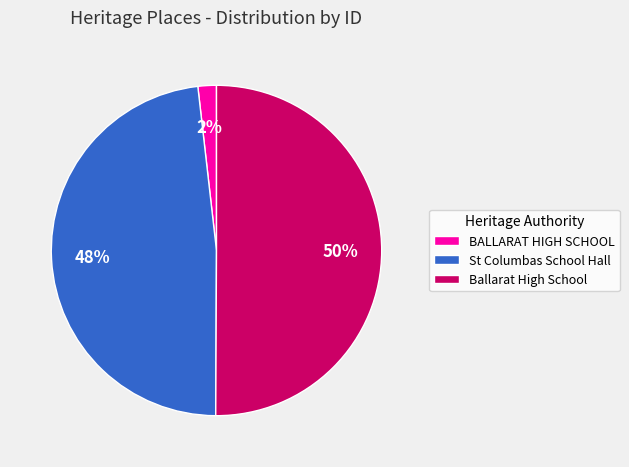

Combined, do Ballarat High School and St Columbas School Hall account for over 50%?

Yes